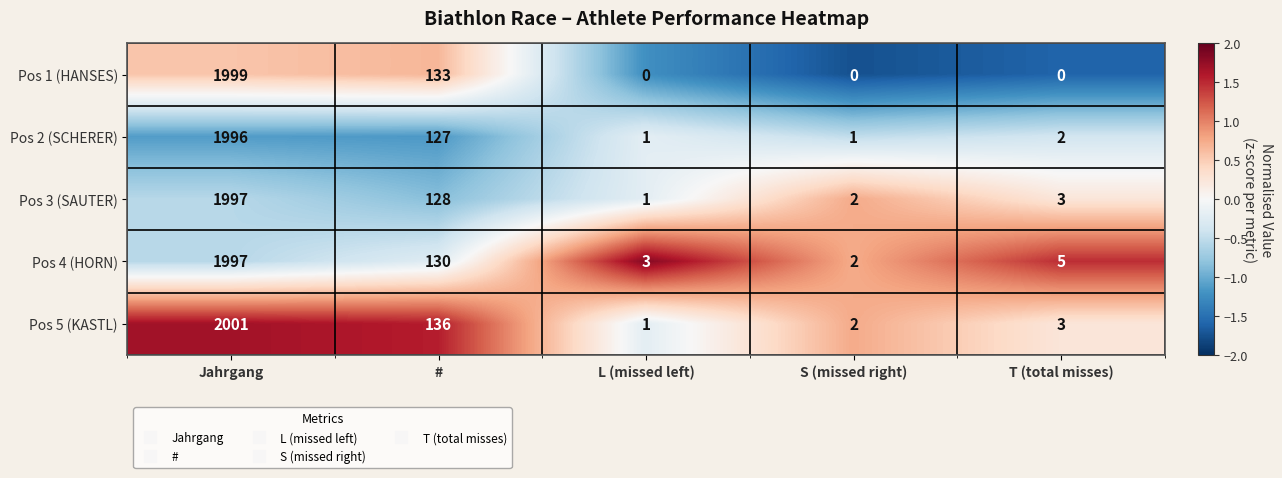

Which series has the largest range (max minus min)?

Pos 5 (KASTL)